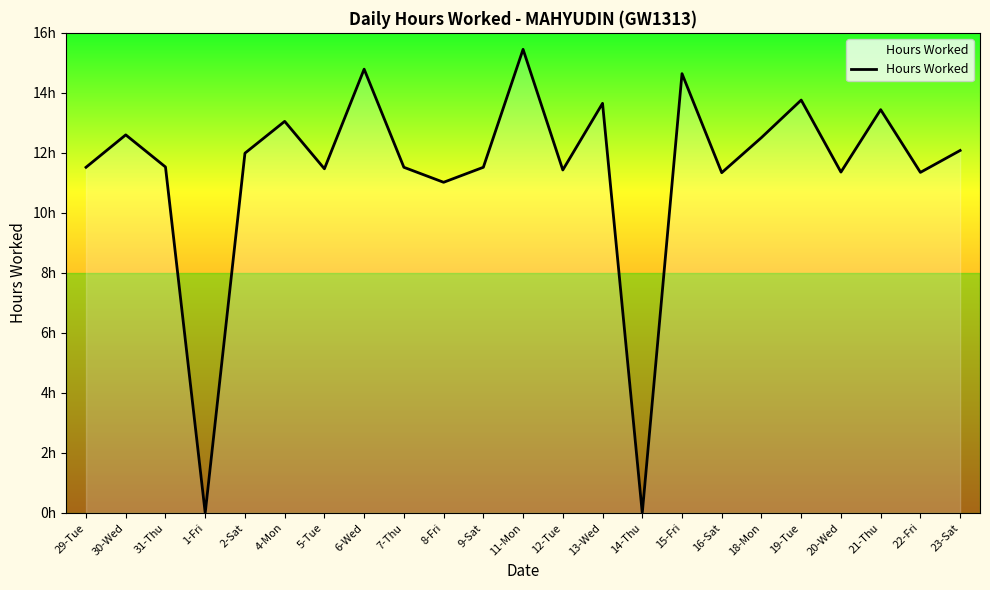

Where does the data first go above 11?

29-Tue